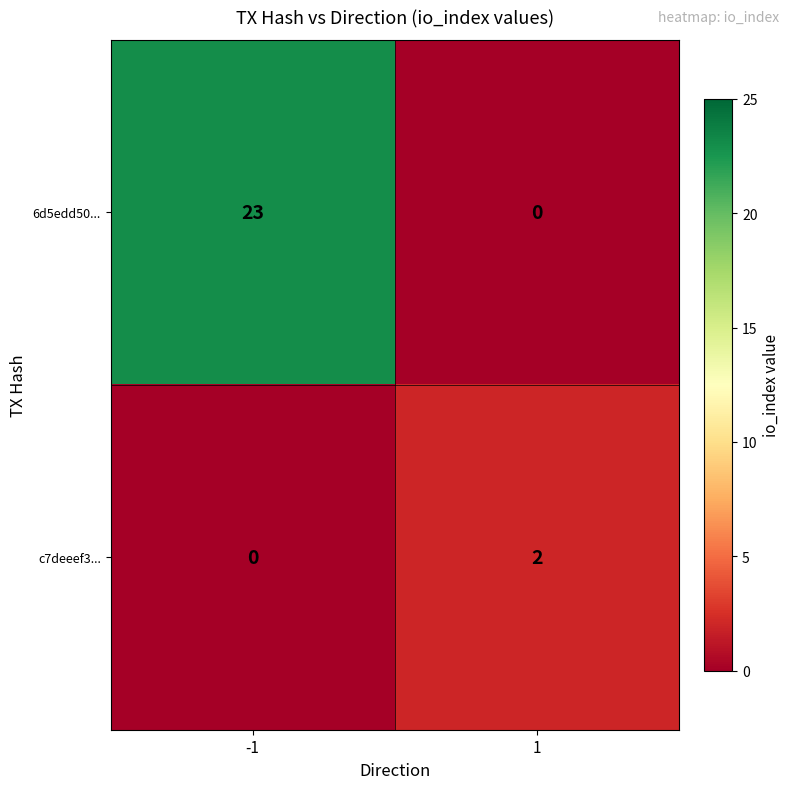

What is the maximum value shown in the chart?

23